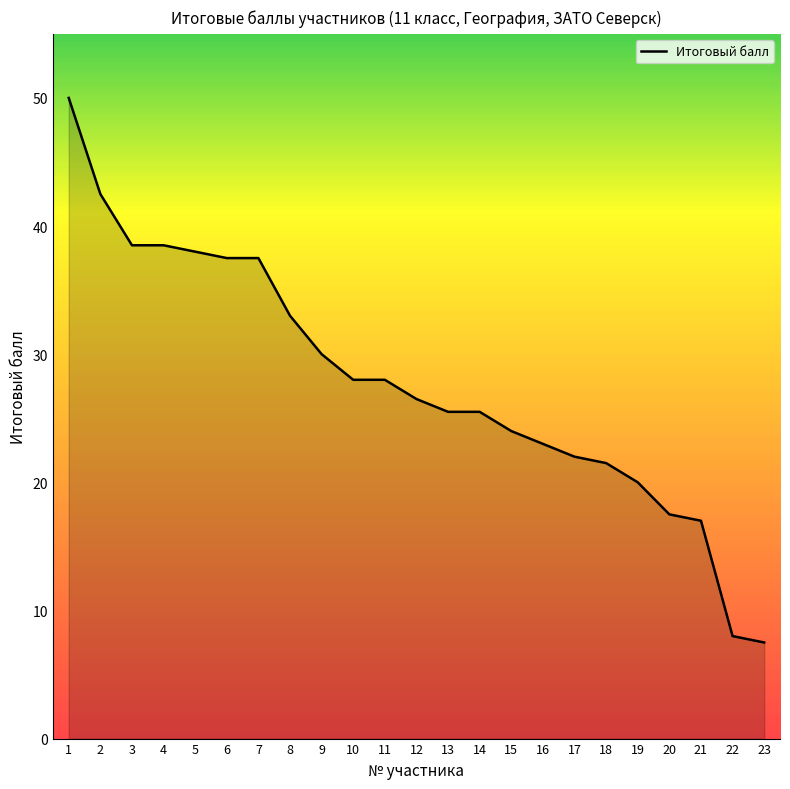

Is it true that the value at 7 is 37.5?

True